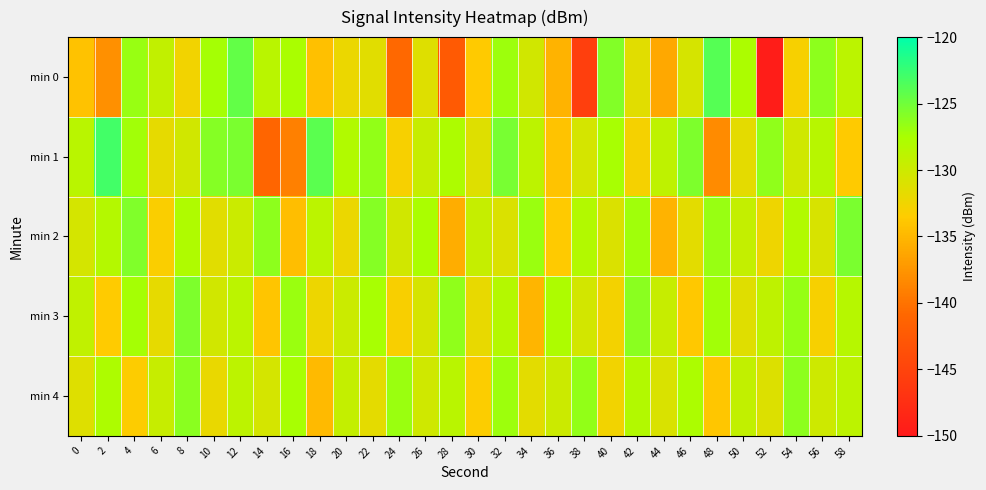

Which has a higher value, 6 or 36?

6